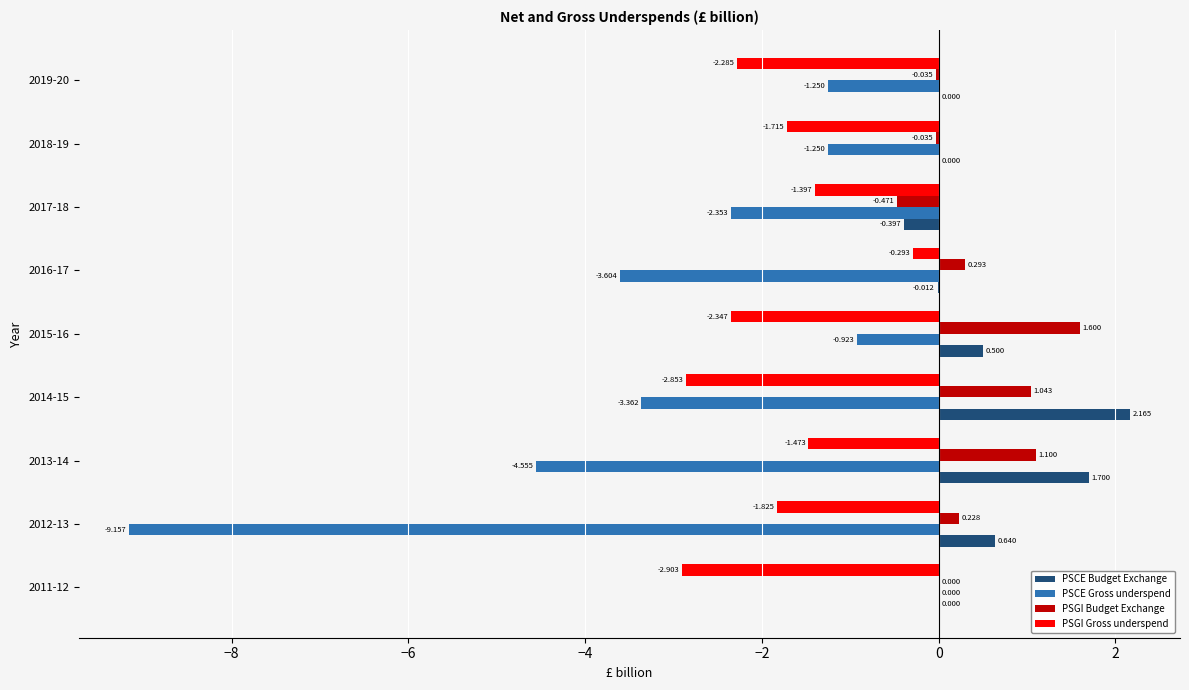

Which series changed the most between 2011-12 and 2014-15?

PSCE Gross underspend